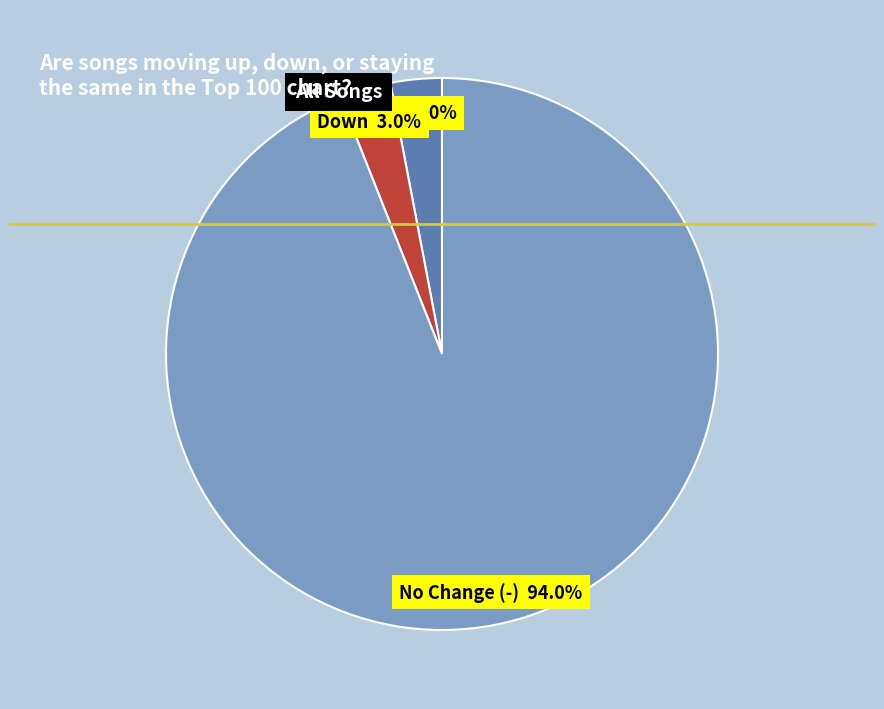

Do No Change (-) and Down together represent more than half of the pie?

Yes